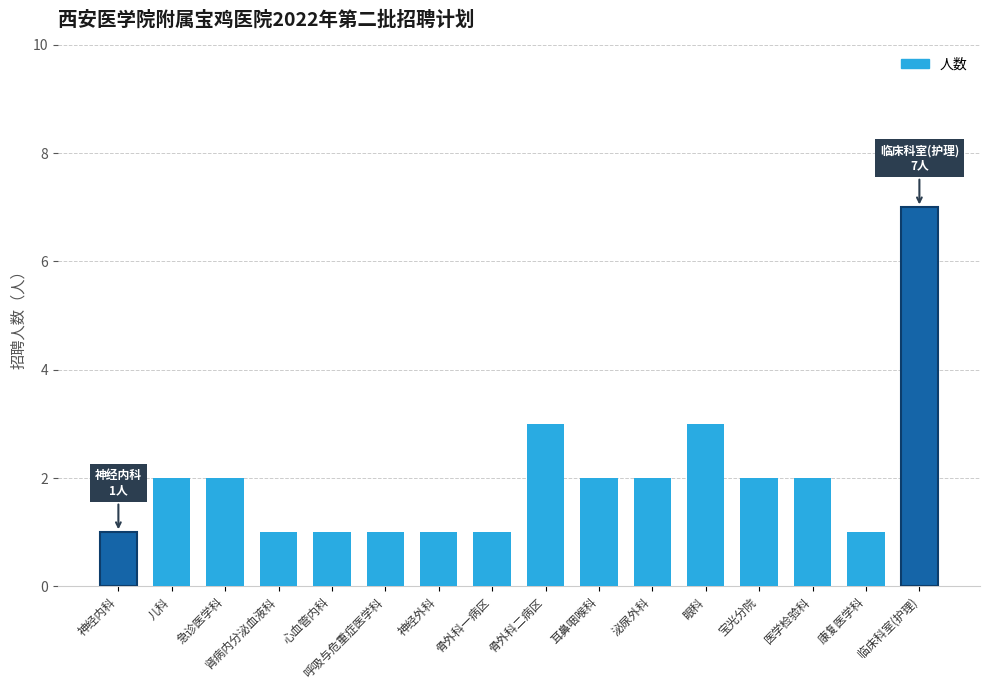

What is the change in value from 神经外科 to 临床科室(护理)?

+6